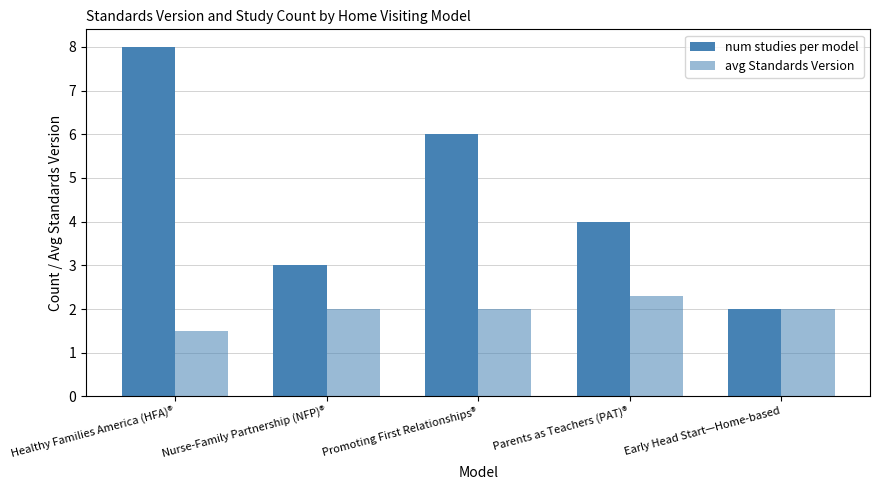

Are the bars horizontal?

No